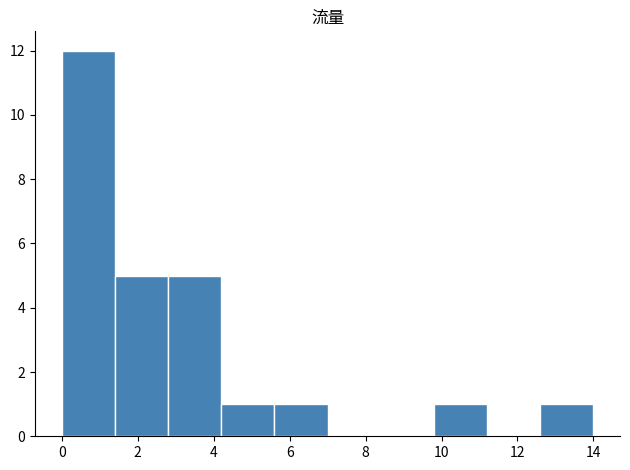

Which range on the x-axis has the tallest bar?

0.0 to 1.4